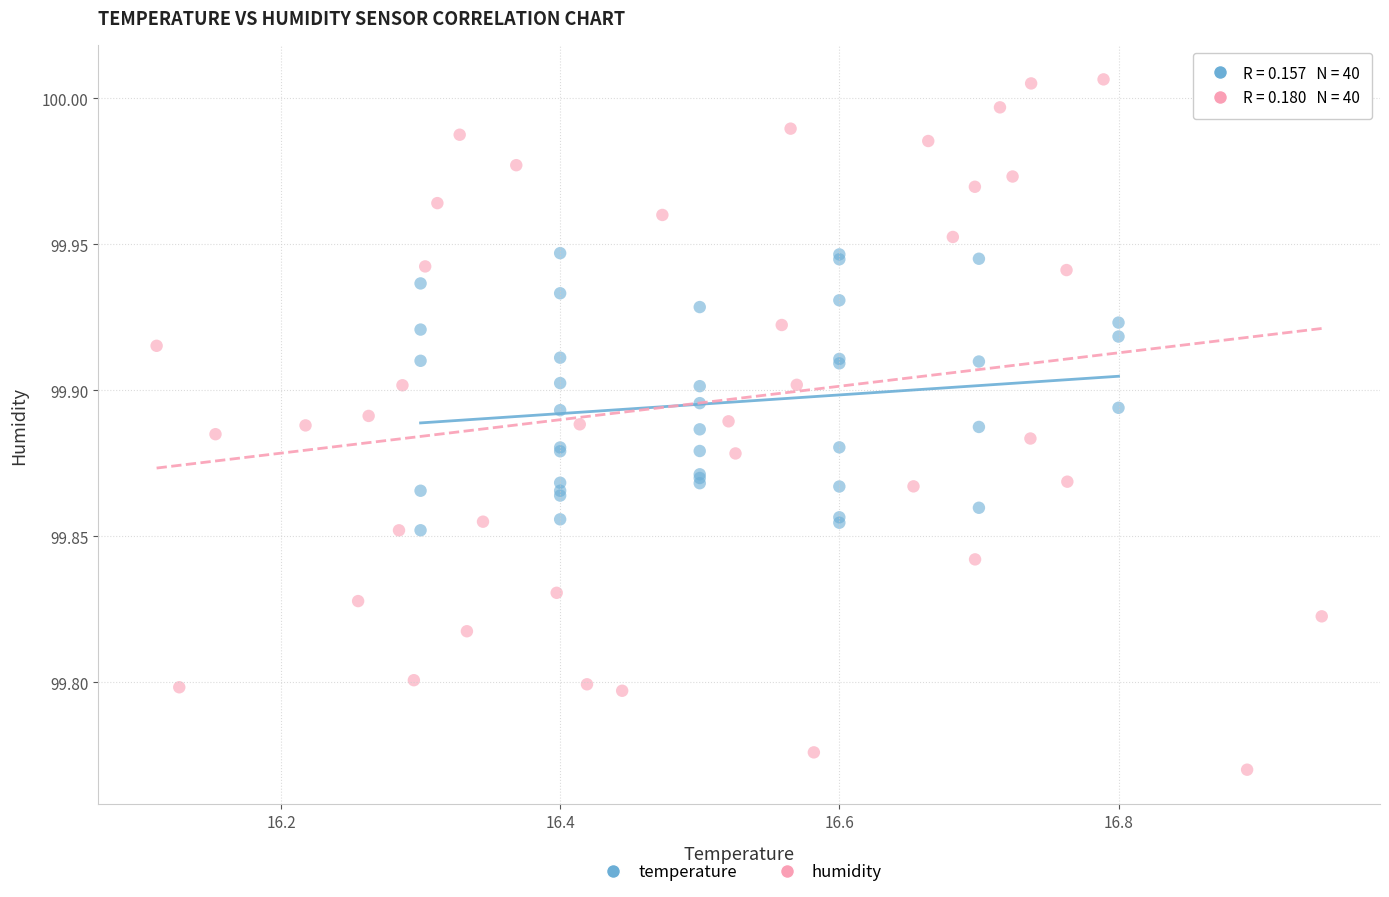

Which series reaches the minimum Y coordinate?

humidity